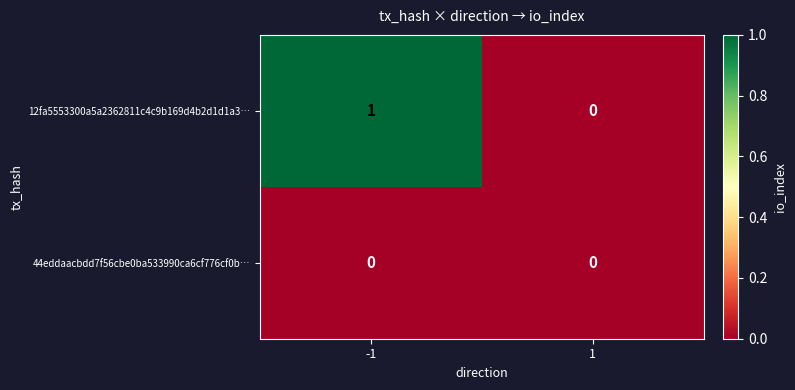

Rank the series by their average value, from highest to lowest.

12fa5553300a5a2362811c4c9b169d4b2d1d1a3…, 44eddaacbdd7f56cbe0ba533990ca6cf776cf0b…